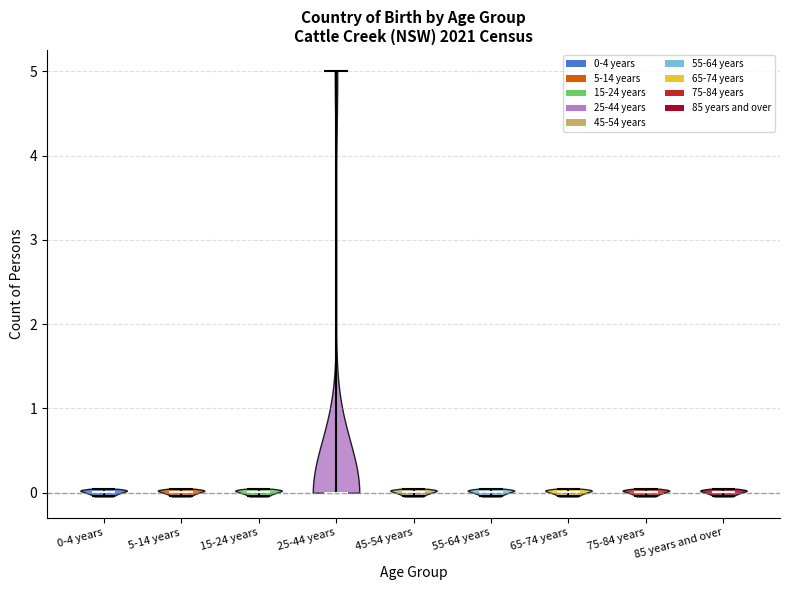

Reading left to right, read every violin against the y-axis: where its median line is, and the lowest and highest points it reaches. The values are not printed on the chart, so give them approximately, as read against the axis.

0-4 years: median line 0, lowest point 0, highest point 0
5-14 years: median line 0, lowest point 0, highest point 0
15-24 years: median line 0, lowest point 0, highest point 0
25-44 years: median line 0, lowest point 0, highest point 5
45-54 years: median line 0, lowest point 0, highest point 0
55-64 years: median line 0, lowest point 0, highest point 0
65-74 years: median line 0, lowest point 0, highest point 0
75-84 years: median line 0, lowest point 0, highest point 0
85 years and over: median line 0, lowest point 0, highest point 0